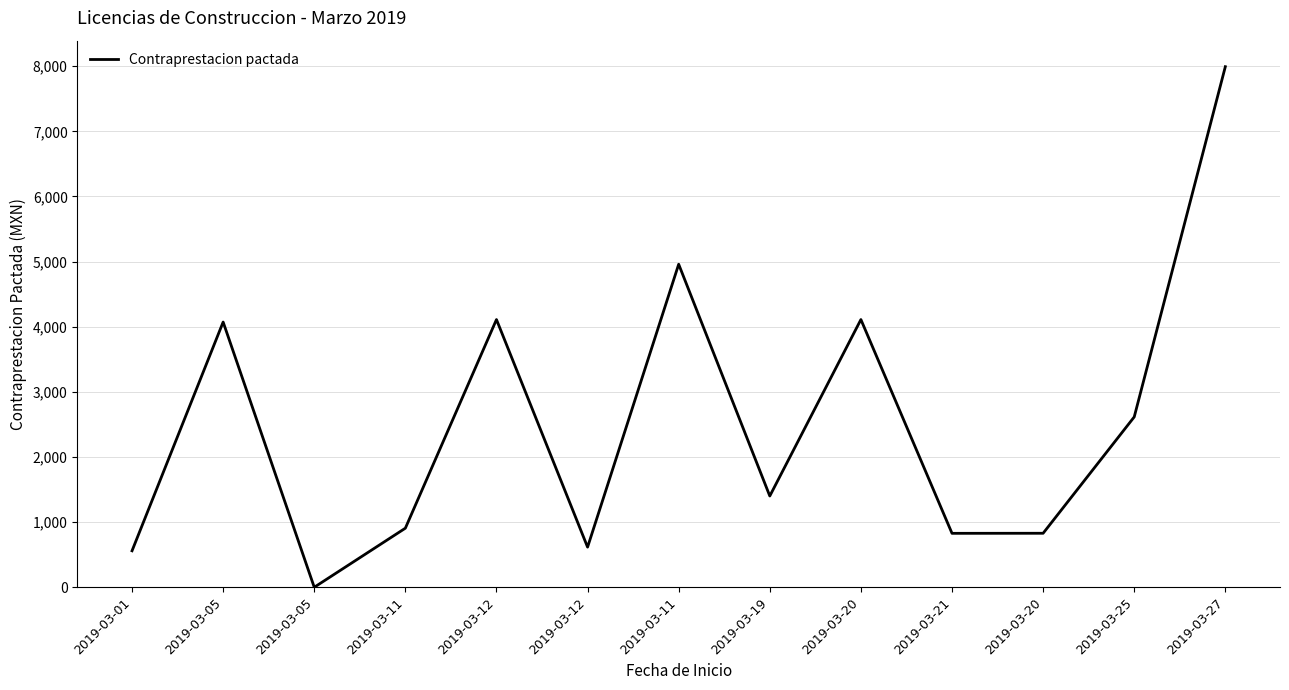

Is this an area chart (filled region under the line)?

No